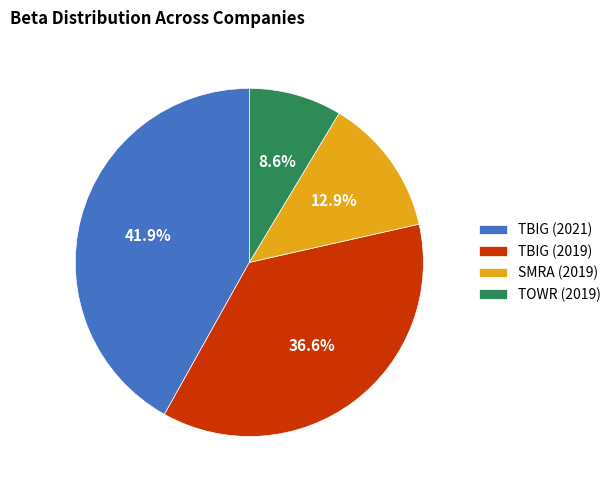

Count the number of slices in the pie.

4